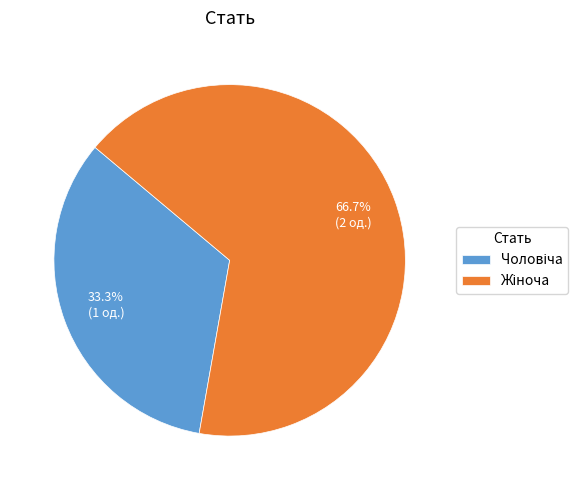

Does any single category account for the majority?

Yes